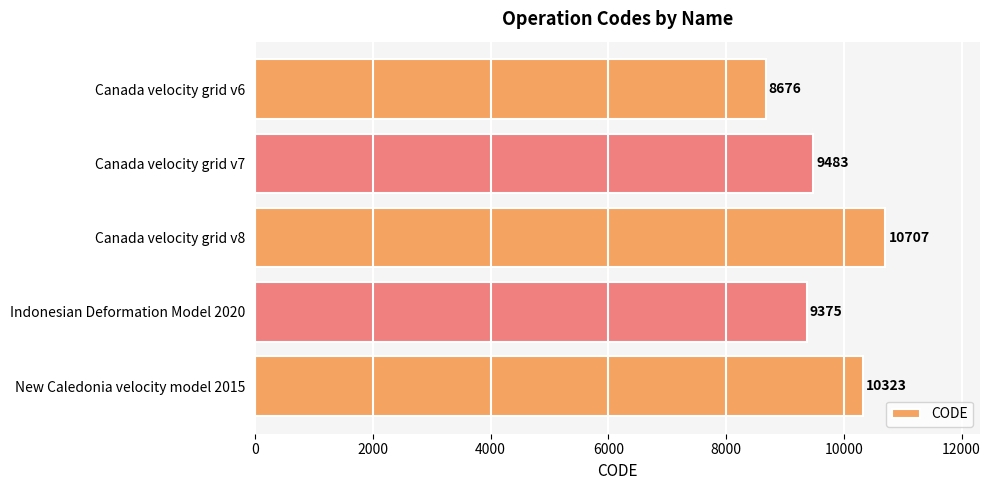

The value at New Caledonia velocity model 2015 is 10323. True or false?

True